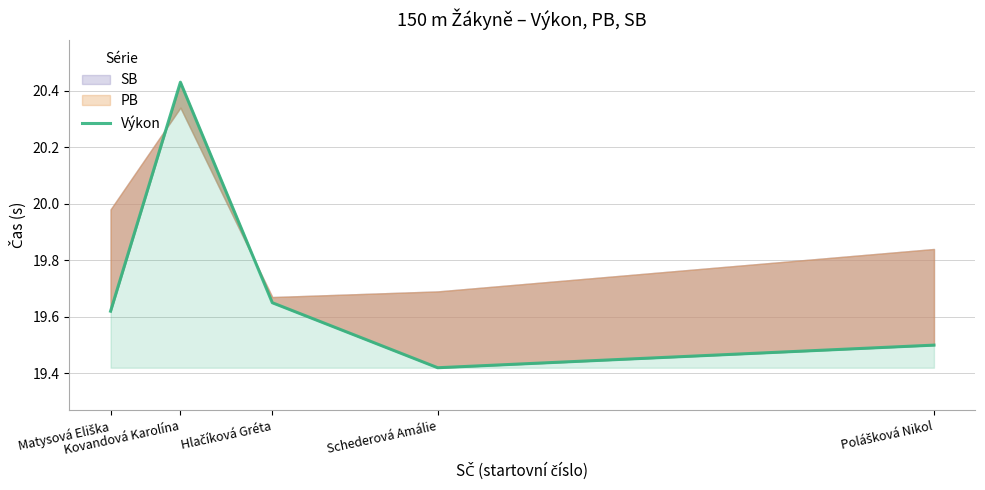

Where is the data nearest to the value 19?

Schederová Amálie